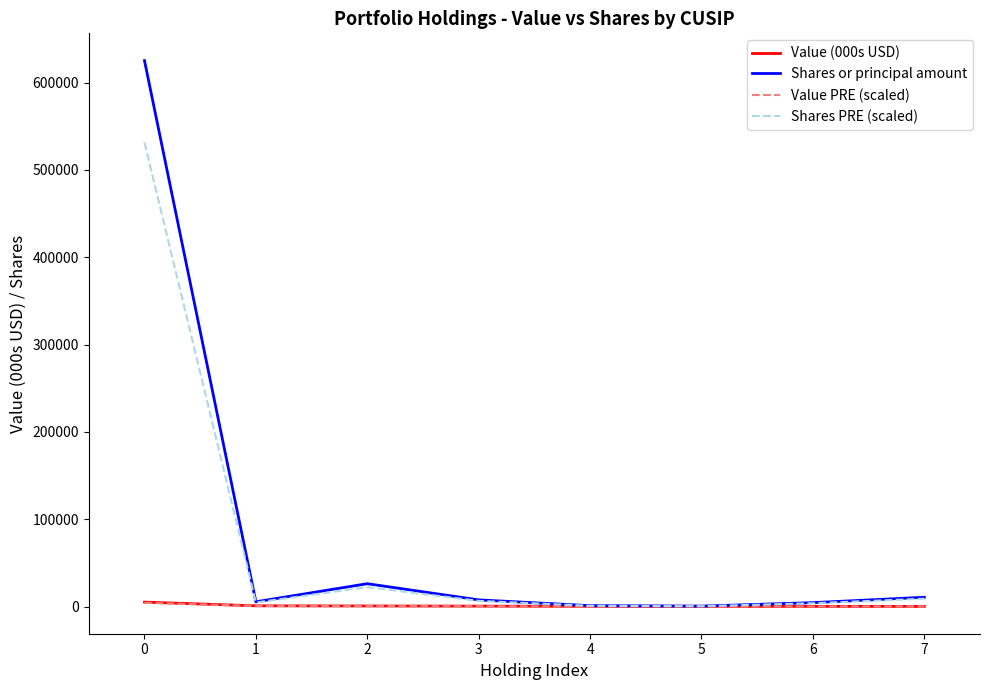

Which series has the largest range (max minus min)?

Shares or principal amount